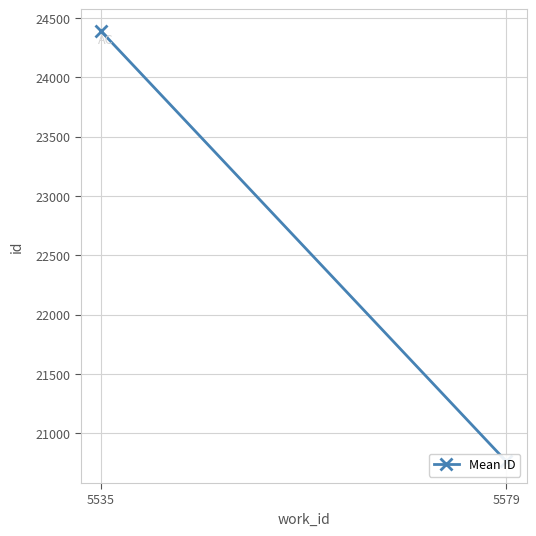

What is the greatest value displayed?

24391.7